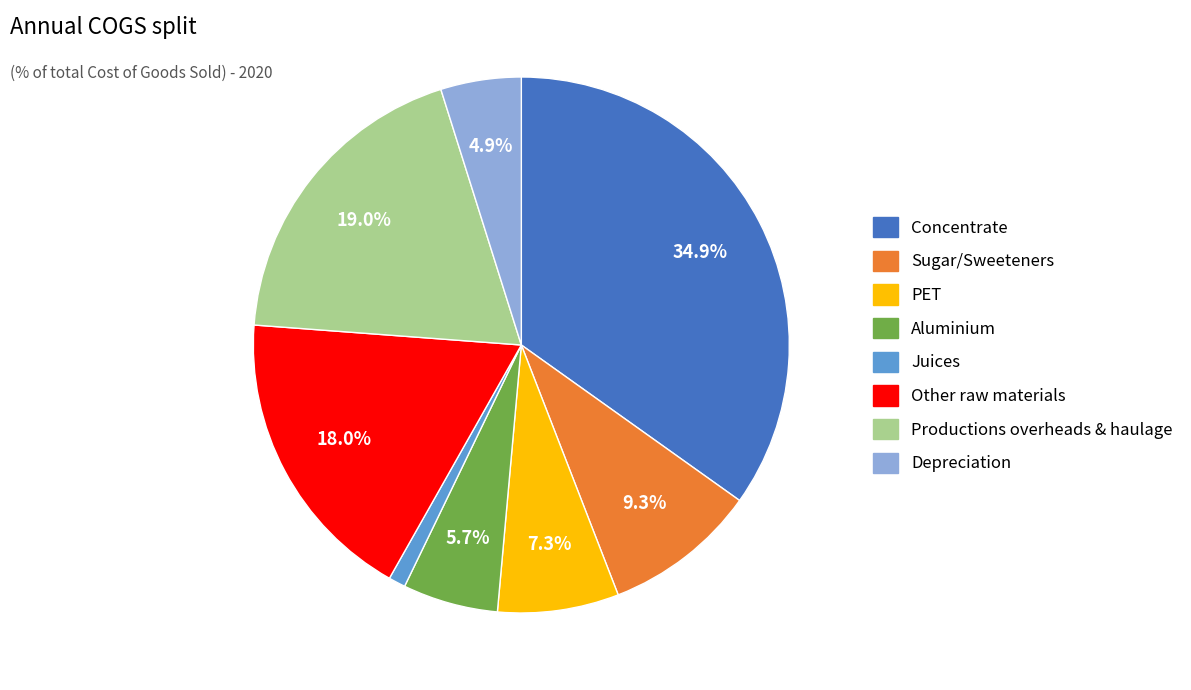

Does any single category account for the majority?

No